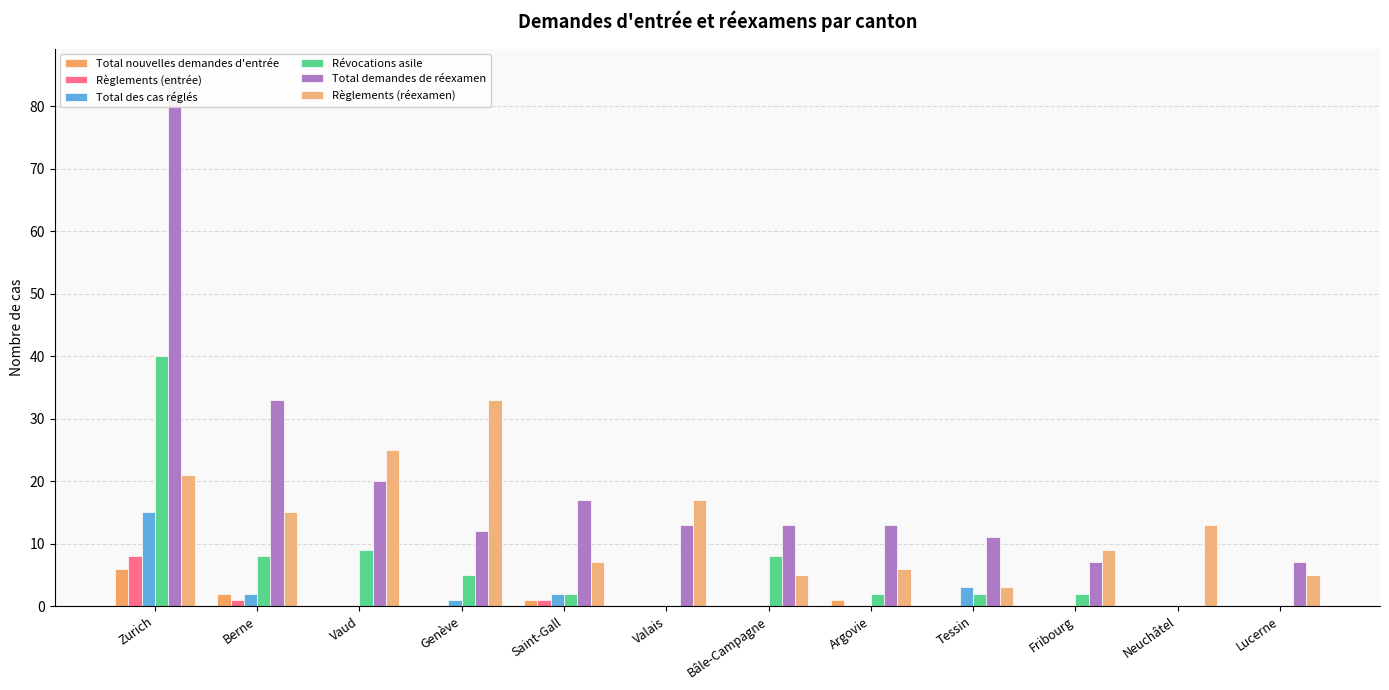

List the series in order of their peak value, lowest first.

Total nouvelles demandes d'entrée, Règlements (entrée), Total des cas réglés, Règlements (réexamen), Révocations asile, Total demandes de réexamen